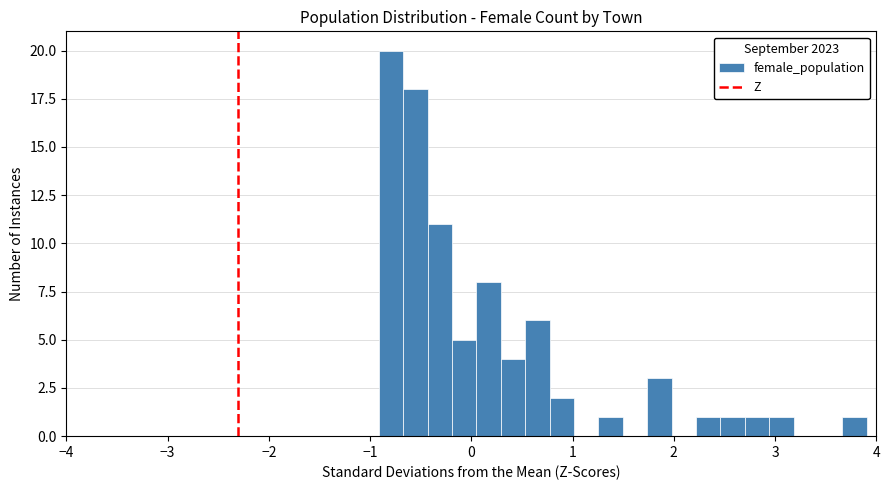

Read against the x-axis, roughly where is the centre of the tallest bar?

-0.8